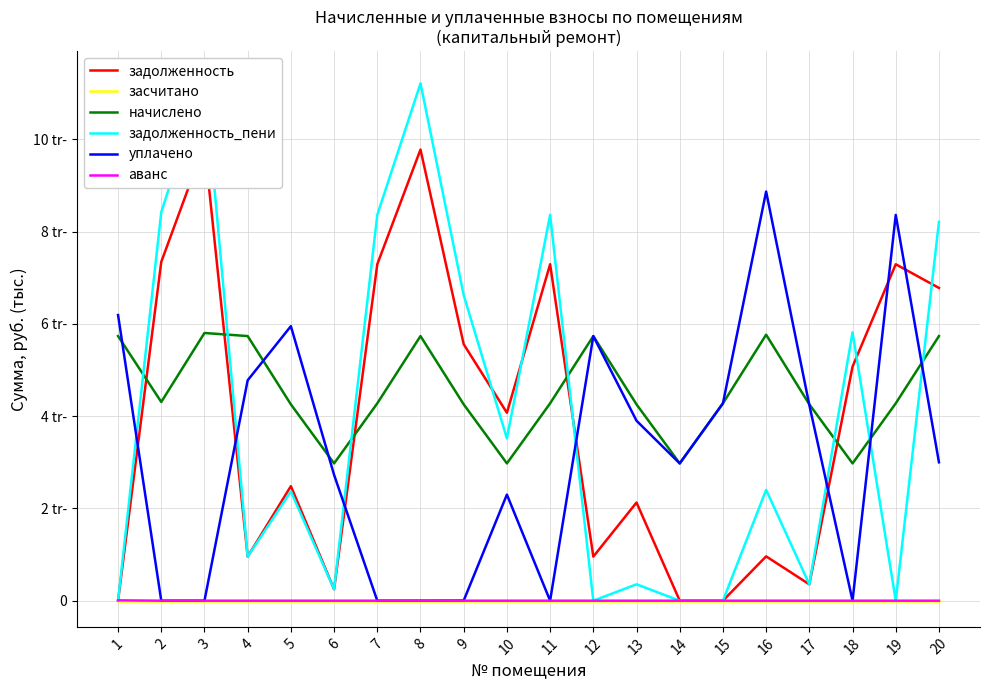

Which series has the widest spread of values?

задолженность_пени